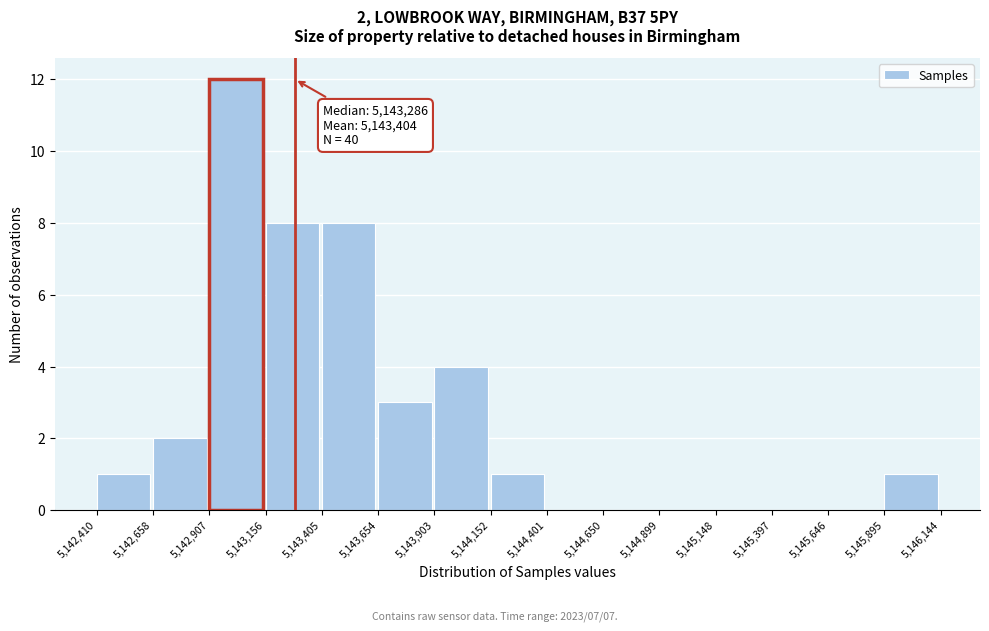

Which range on the x-axis has the tallest bar?

5,142,907 to 5,143,156